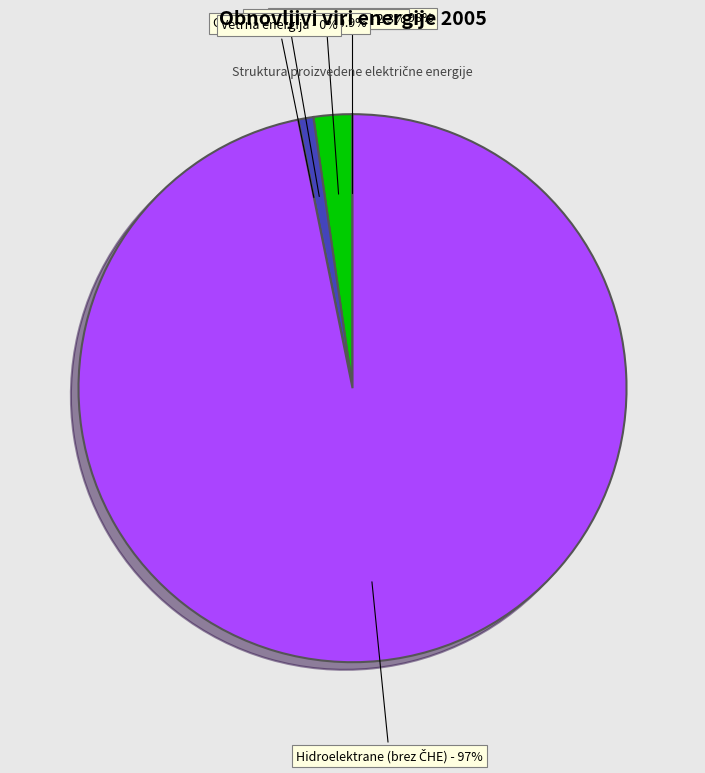

Combined, do Les in lesna biomasa and Ostali obnovljivi viri account for over 50%?

No